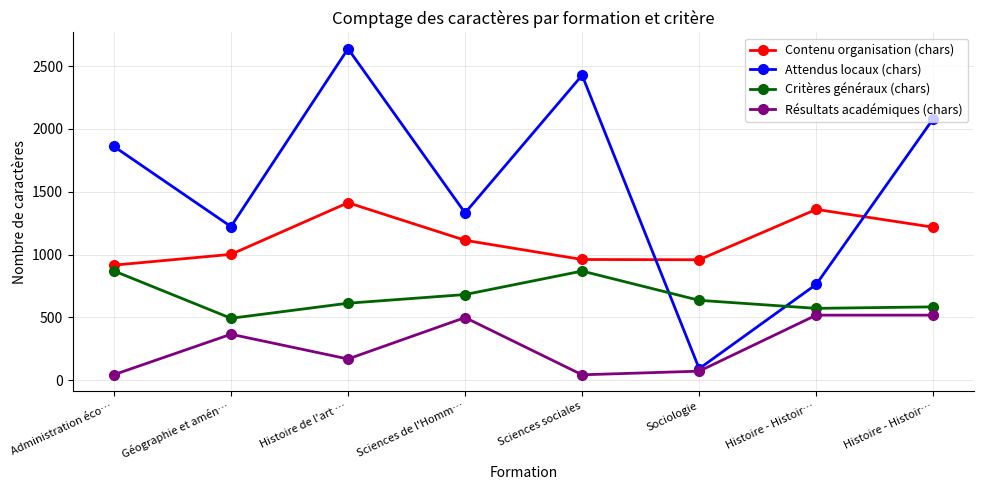

What is the value of the Critères généraux (chars) point at the 2nd from the left?

493